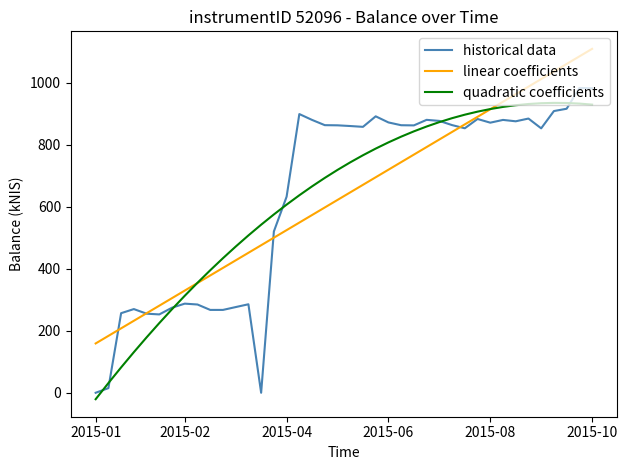

What is the average value of the quadratic coefficients series?

633.9